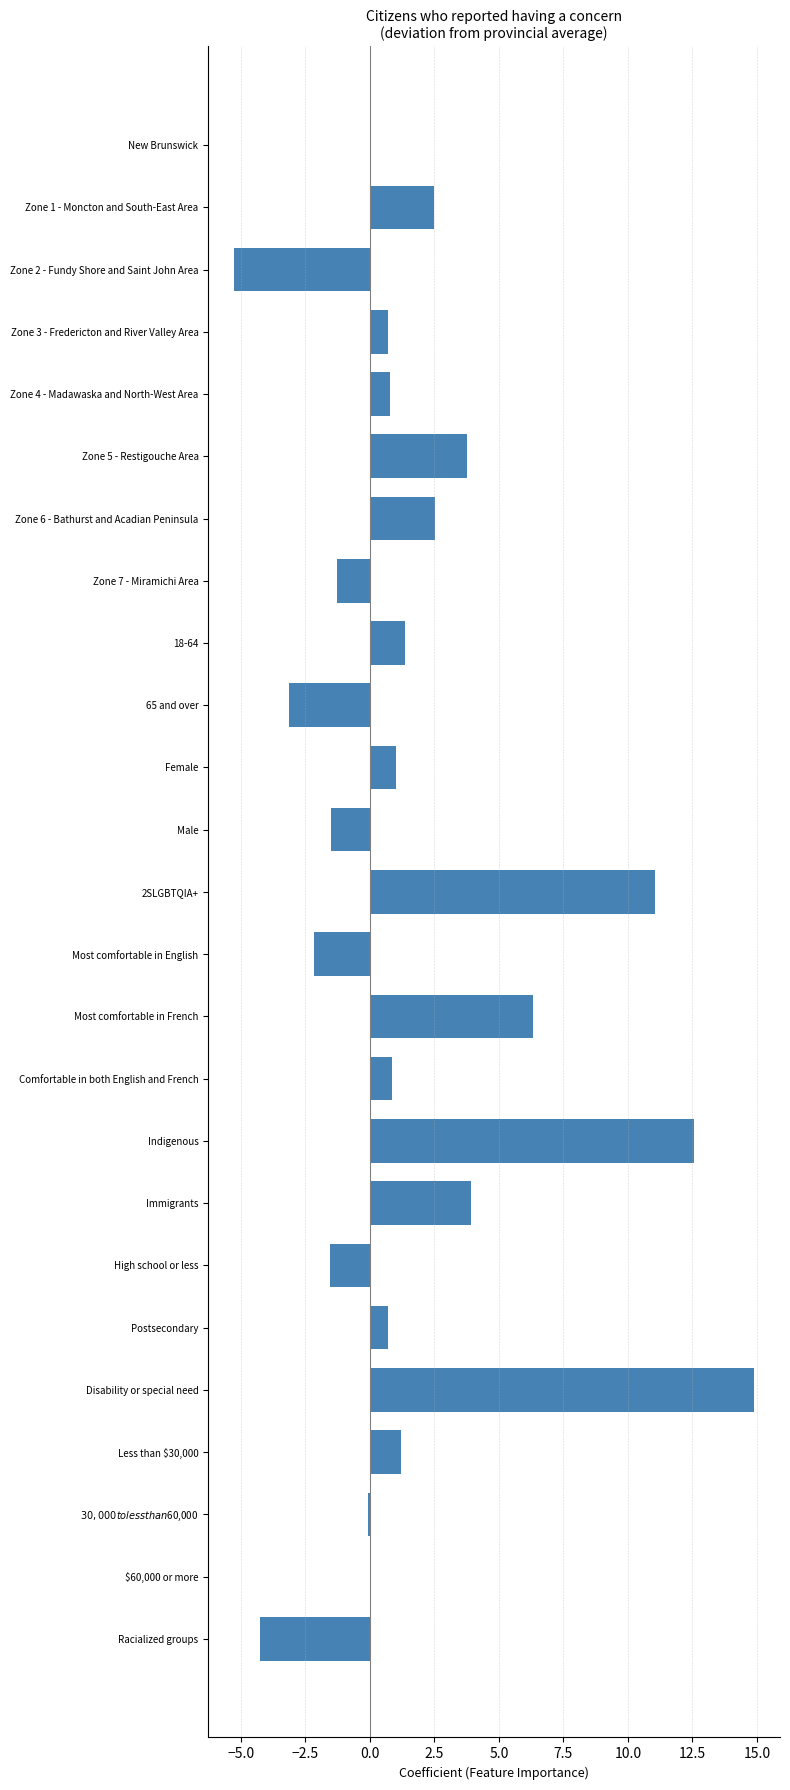

Between Postsecondary and Racialized groups, which is larger?

Postsecondary